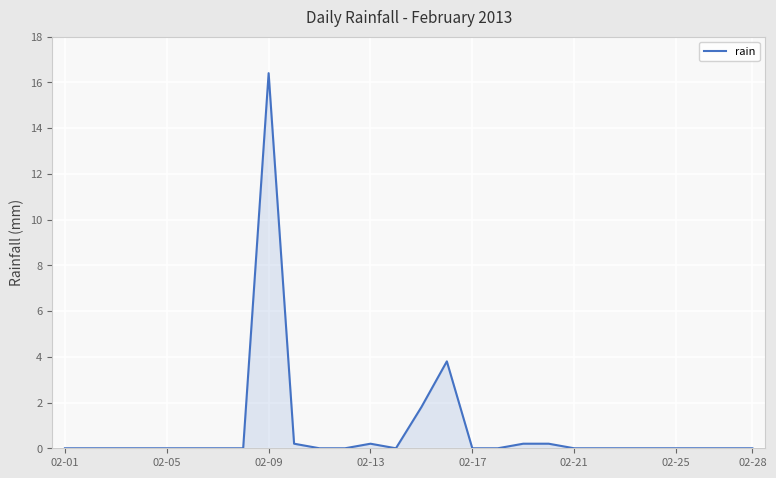

What is the difference between the maximum and minimum values?

16.4